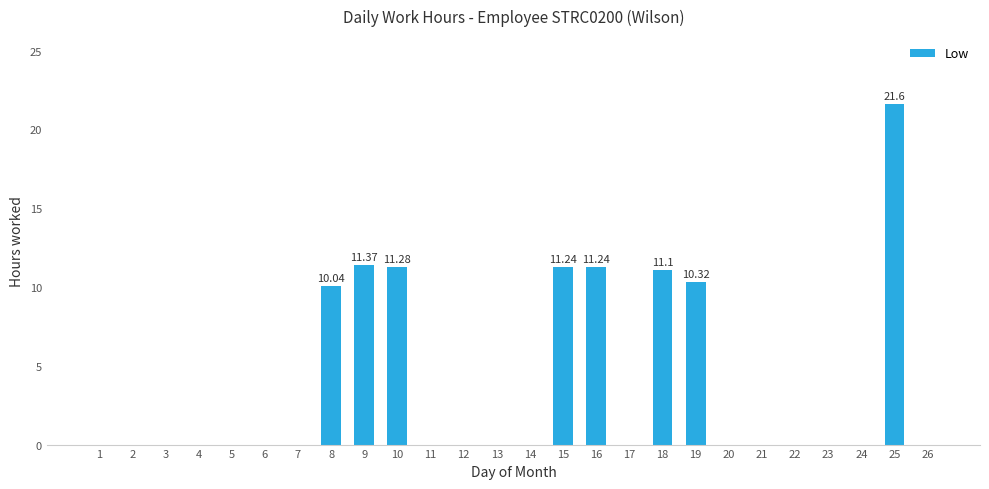

What is the change in value from 11 to 19?

+10.3